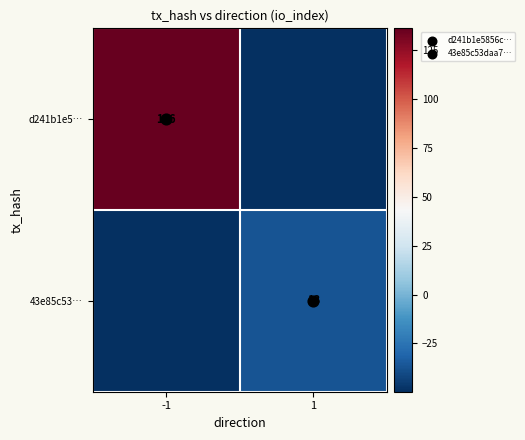

List the labels in order of 43e85c53… value, smallest first.

-1, 1